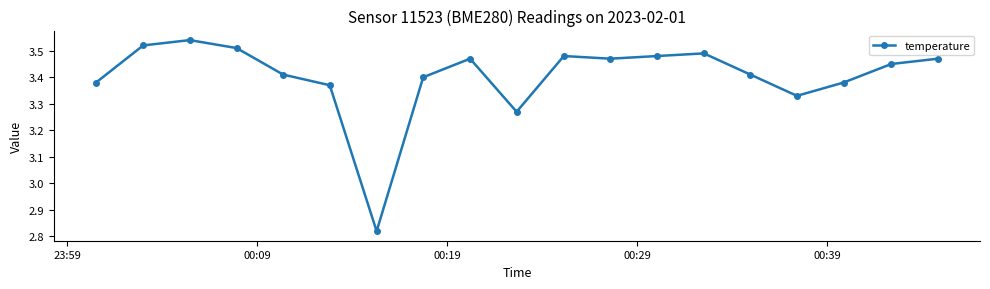

What is the difference between the maximum and minimum values?

0.7